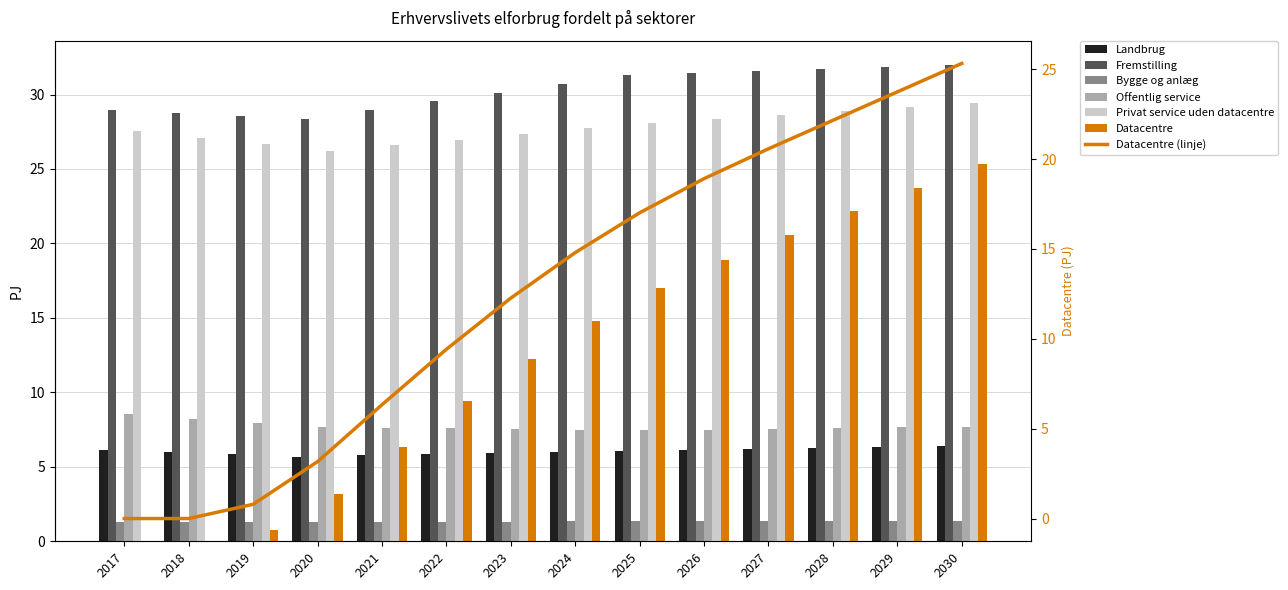

Which series has the largest total across all categories?

Fremstilling